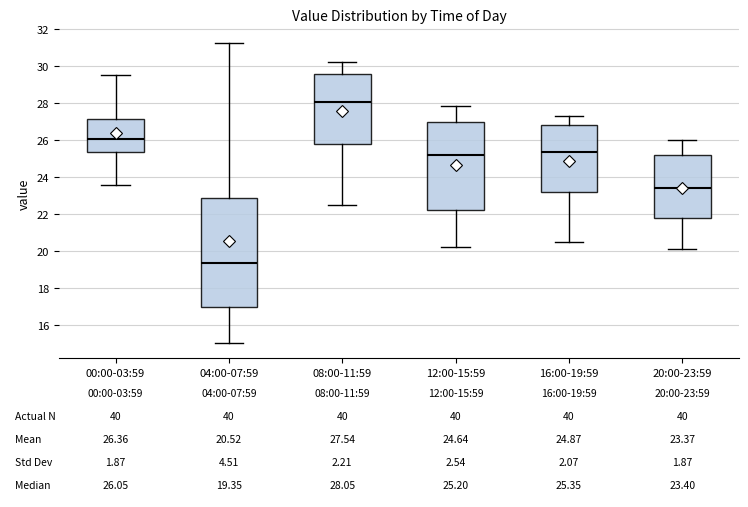

Which box has the lowest median line?

04:00-07:59